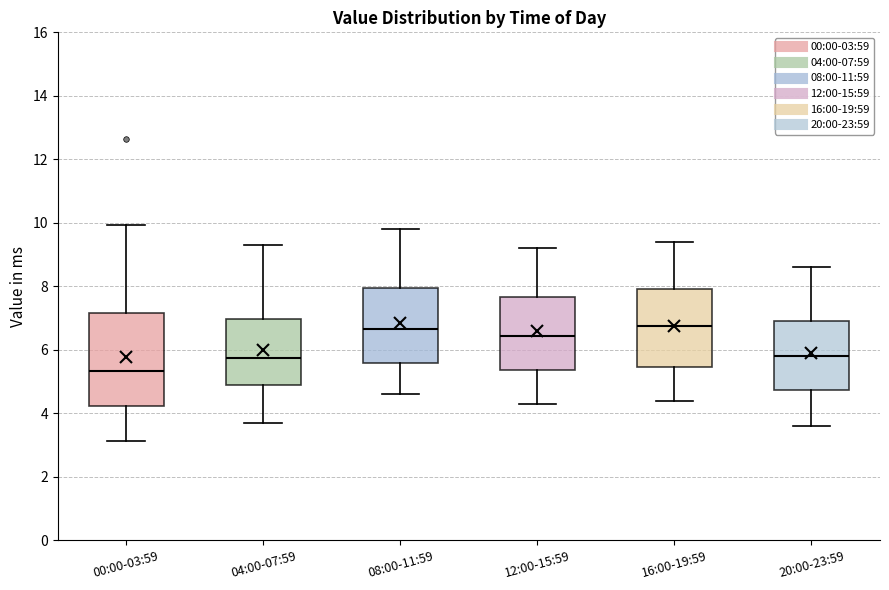

Reading left to right, transcribe this box plot: for each box, give where its median line is, the range the box spans, and where its two whiskers end, as read against the y-axis. The values are not printed on the chart, so give them approximately, as read against the axis.

00:00-03:59: median 5.4, box 4.2 to 7.2, whiskers 3.2 to 10.0
04:00-07:59: median 5.8, box 4.8 to 7.0, whiskers 3.8 to 9.4
08:00-11:59: median 6.6, box 5.6 to 8.0, whiskers 4.6 to 9.8
12:00-15:59: median 6.4, box 5.4 to 7.6, whiskers 4.4 to 9.2
16:00-19:59: median 6.8, box 5.4 to 8.0, whiskers 4.4 to 9.4
20:00-23:59: median 5.8, box 4.8 to 7.0, whiskers 3.6 to 8.6